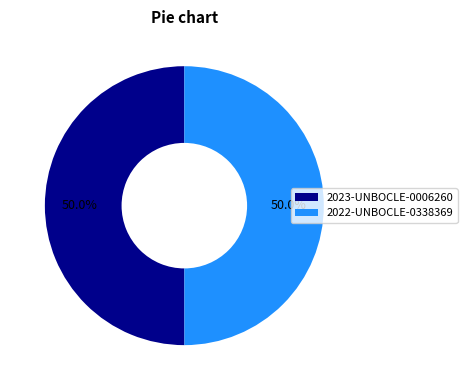

What percentage is NOT represented by 2023-UNBOCLE-0006260?

50.0%